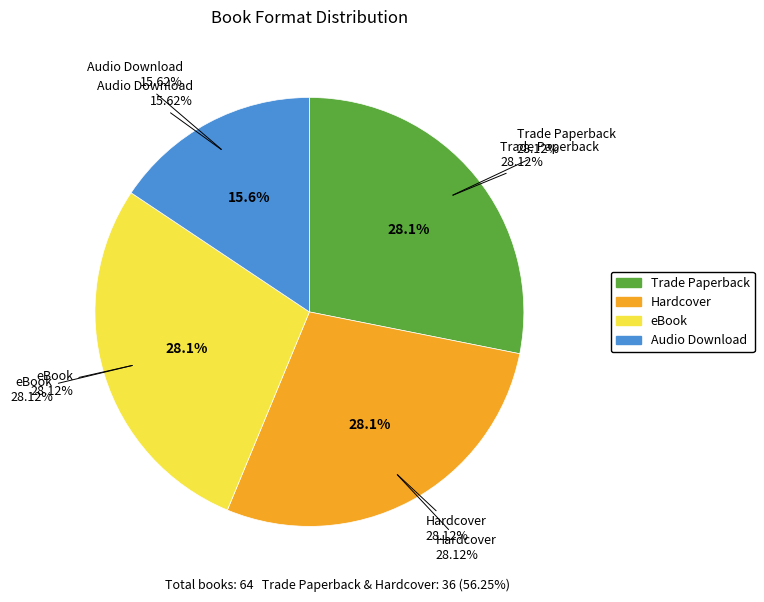

What percentage is the Audio Download slice, to the nearest percent?

16%